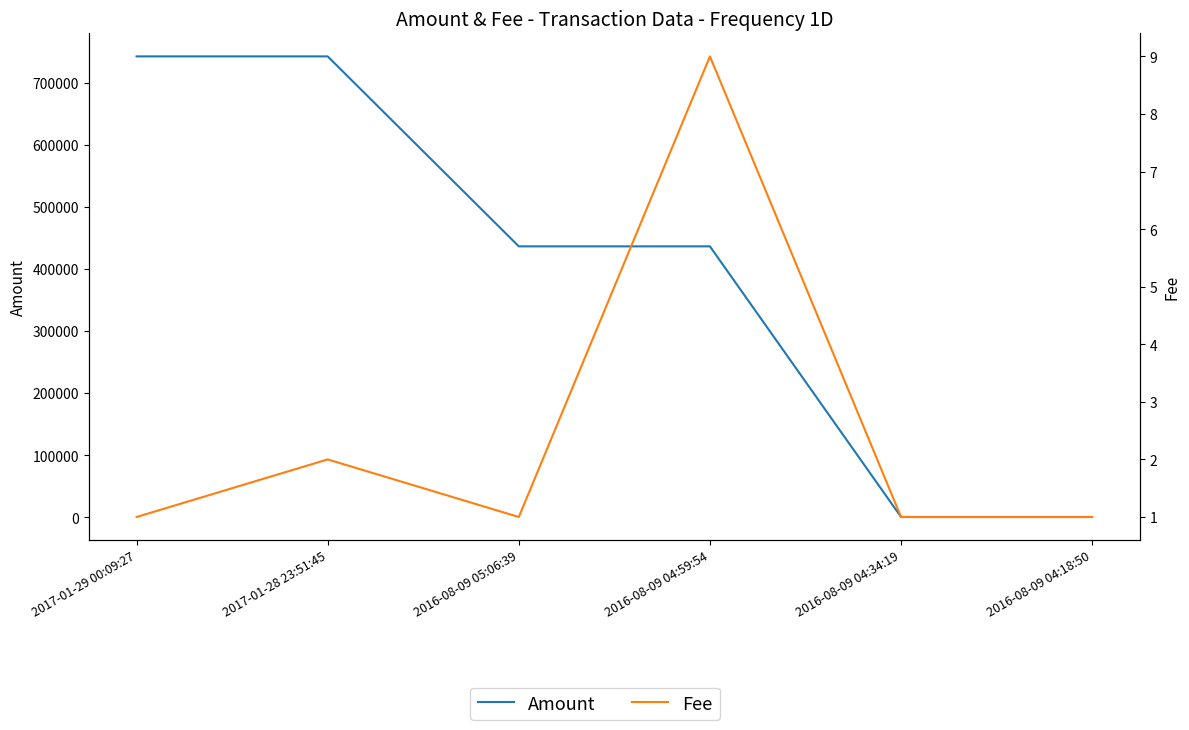

Is it true that Amount equals 93708 at 2016-08-09 04:59:54?

False